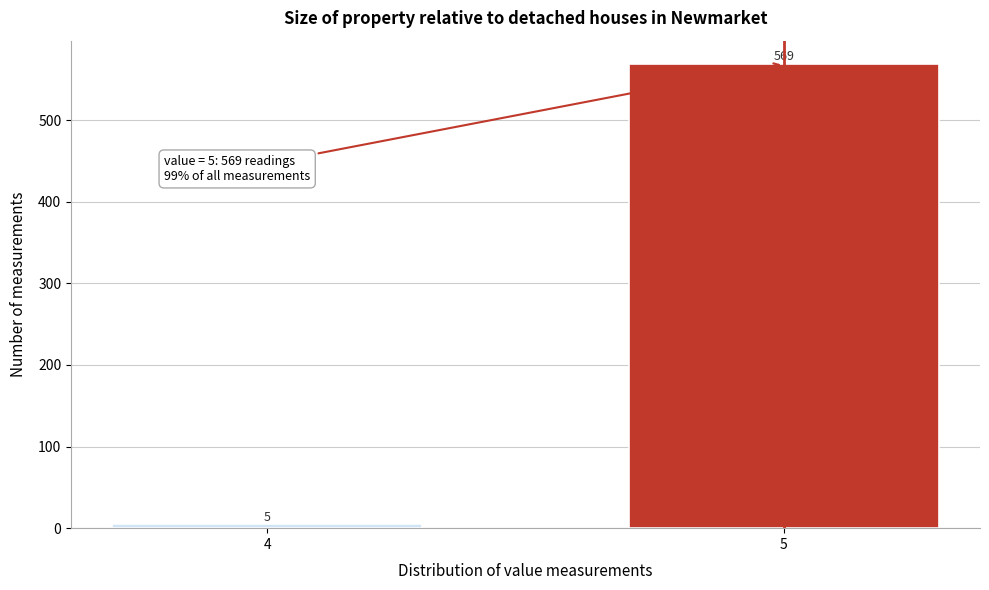

Reading left to right, transcribe all the data shown in this chart.

5	569